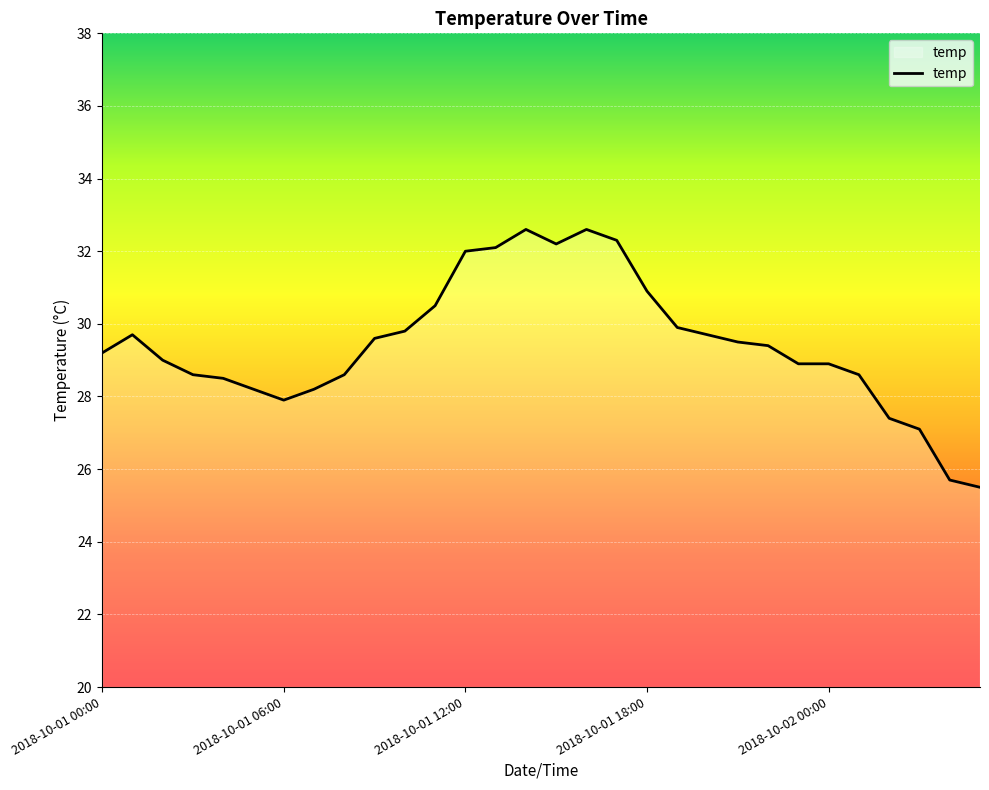

What is the smallest value displayed?

25.5